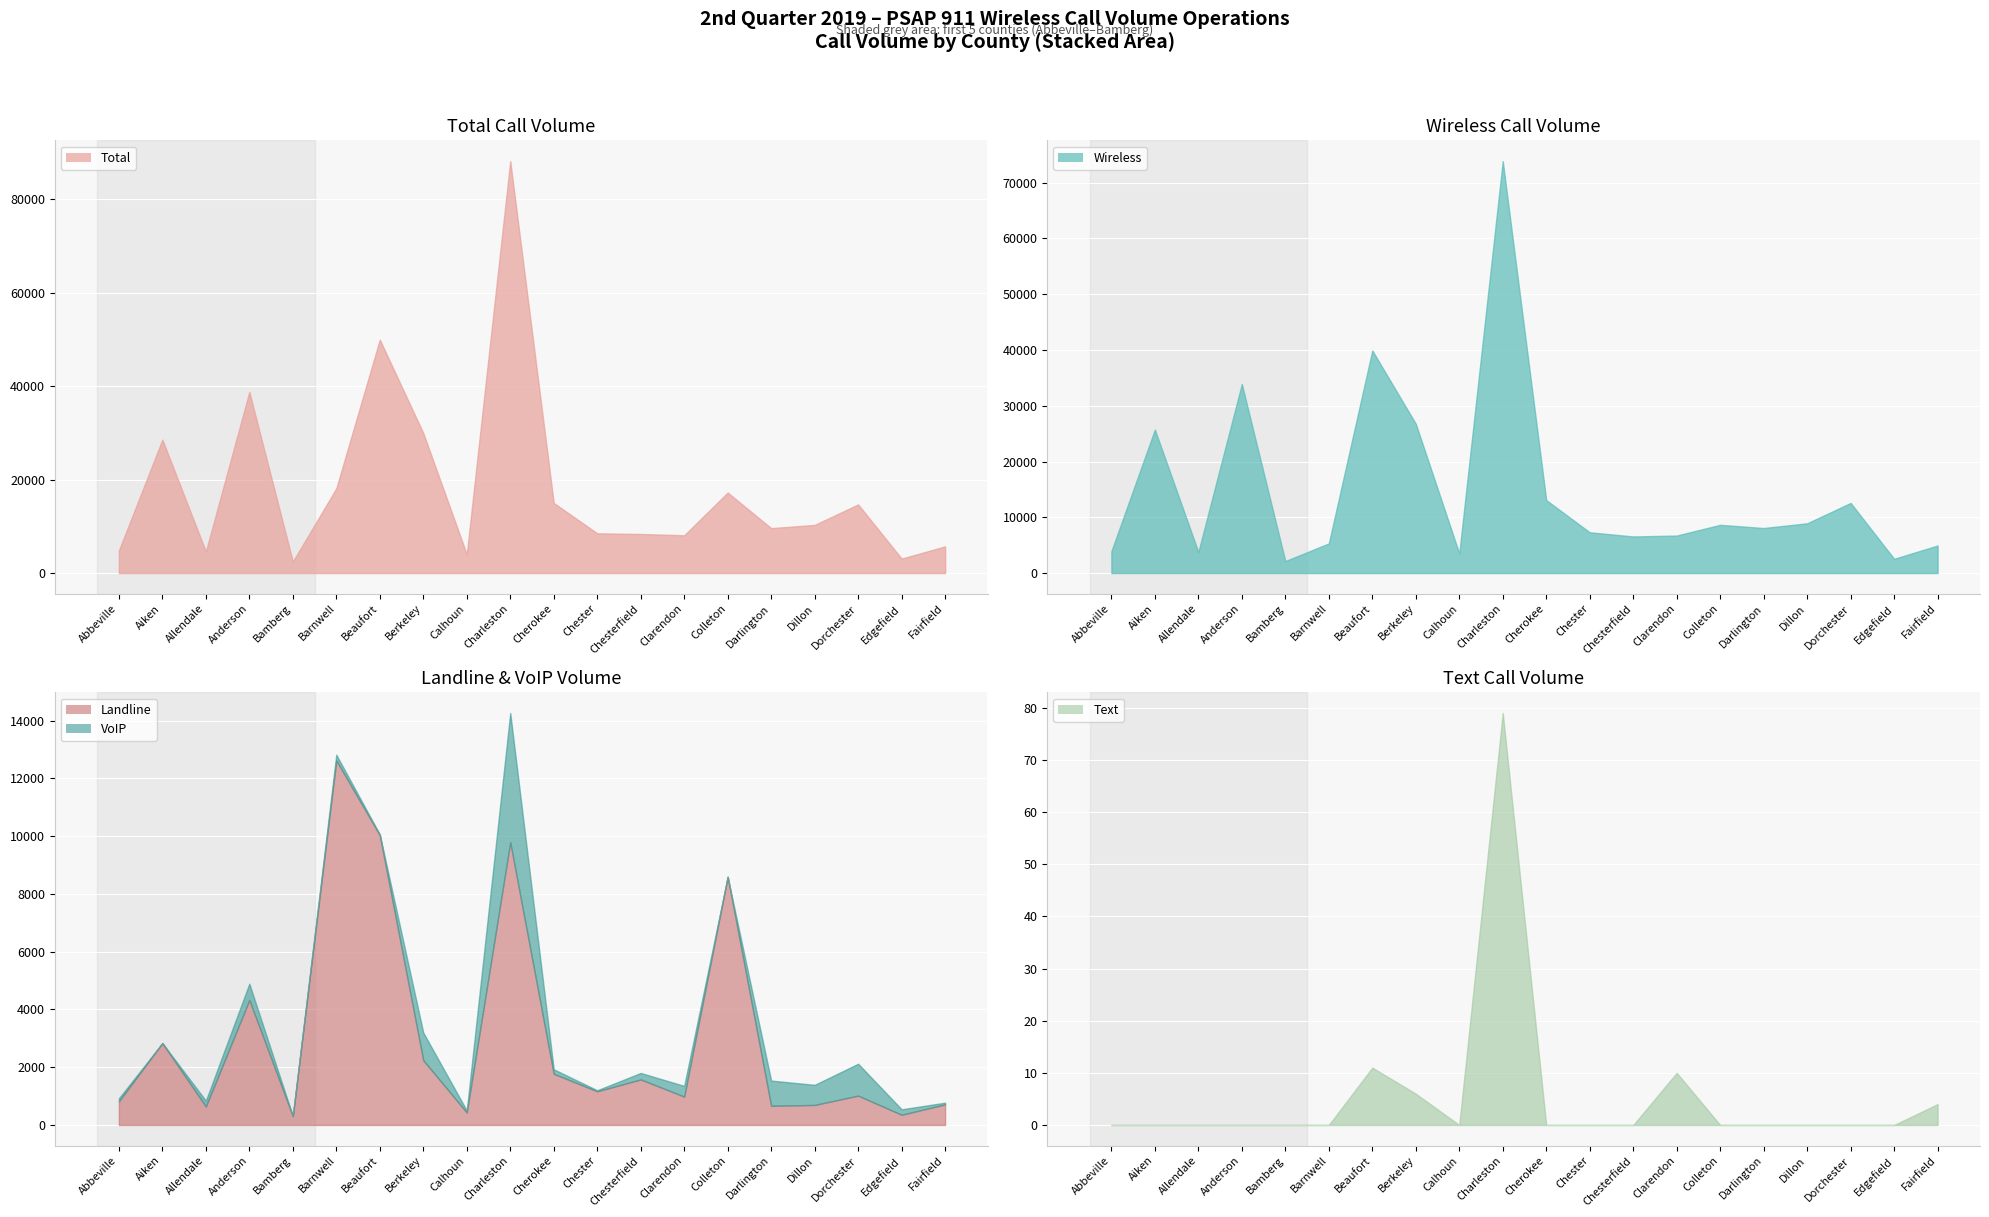

Reading left to right, extract all data points from this chart.

Landline: 821	2836	640	4327	309	12624	10037	2242	434	9792	1773	1167	1577	983	8593	665	694	1017	354	713
VoIP: 103	0	201	565	0	196	25	957	68	4471	155	35	224	370	0	872	695	1103	188	59
Wireless: 3915	25730	3783	33907	2152	5317	39908	26778	3517	73874	13088	7310	6563	6725	8647	8077	8920	12576	2556	4936
Text: 0	0	0	0	0	0	11	6	0	79	0	0	0	10	0	0	0	0	0	4
Total: 4839	28566	4624	38799	2461	18137	49981	29983	4019	88216	15016	8512	8364	8088	17240	9614	10309	14696	3098	5712